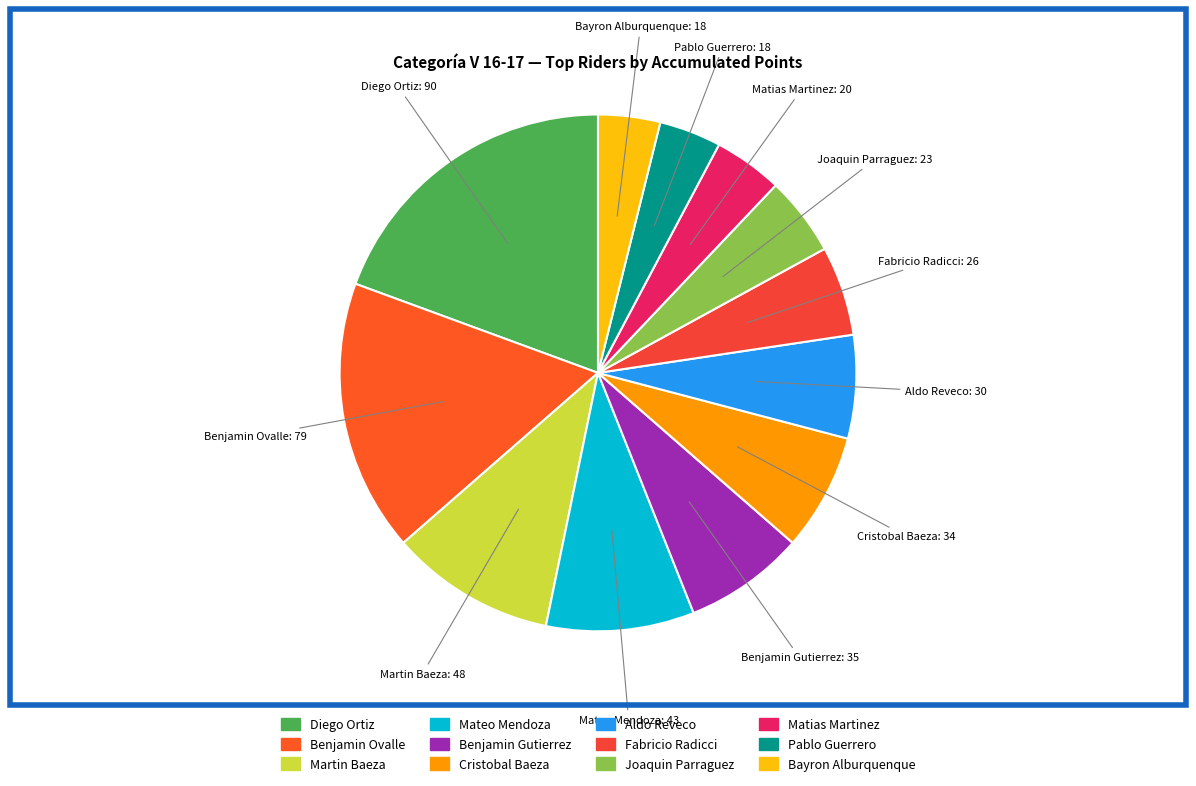

How many segments does this pie chart have?

12